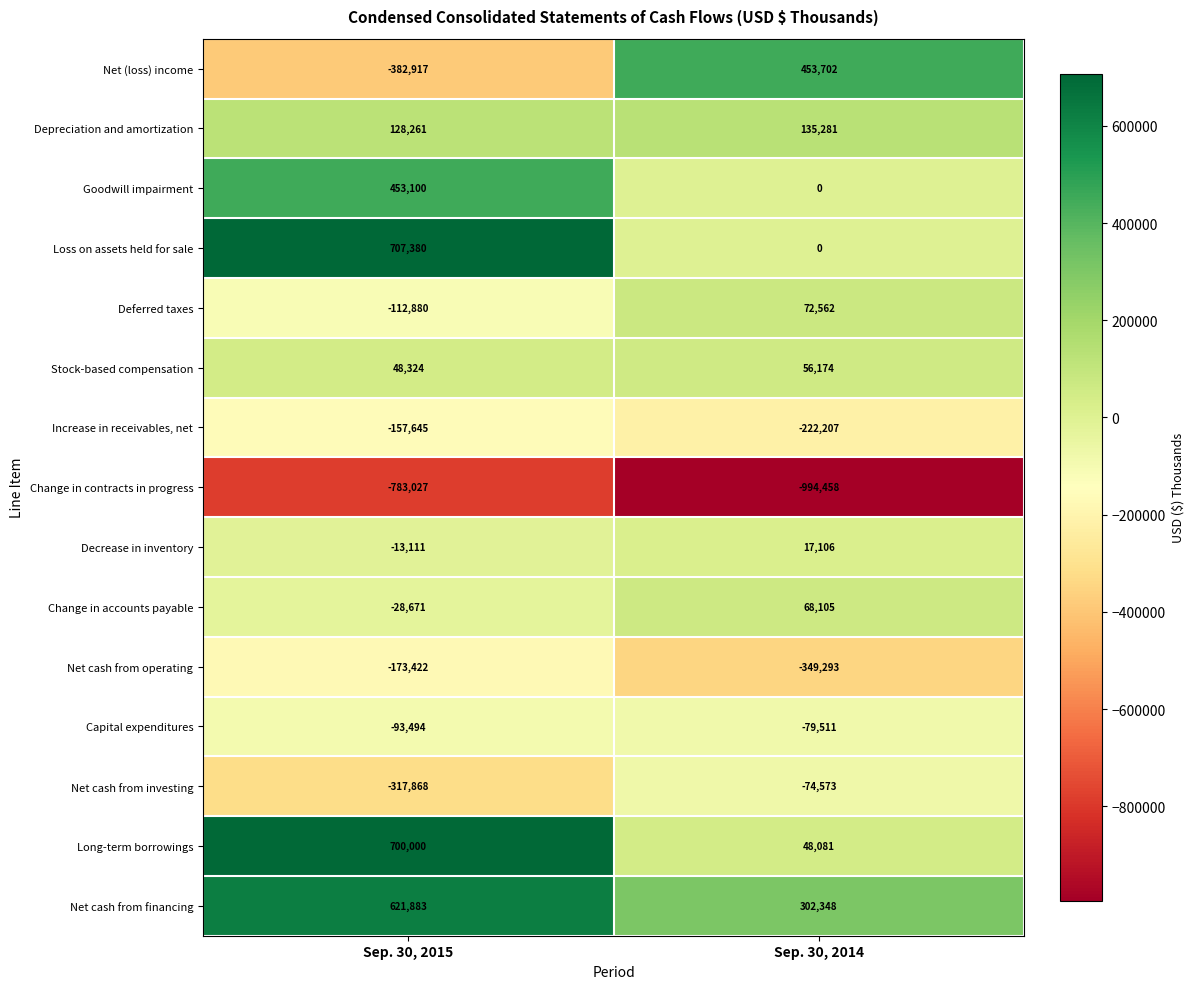

Reading left to right, transcribe all the data shown in this chart.

Net (loss) income: Sep. 30, 2015=-382917	Sep. 30, 2014=453702
Depreciation and amortization: Sep. 30, 2015=128261	Sep. 30, 2014=135281
Goodwill impairment: Sep. 30, 2015=453100	Sep. 30, 2014=0
Loss on assets held for sale: Sep. 30, 2015=707380	Sep. 30, 2014=0
Deferred taxes: Sep. 30, 2015=-112880	Sep. 30, 2014=72562
Stock-based compensation: Sep. 30, 2015=48324	Sep. 30, 2014=56174
Increase in receivables, net: Sep. 30, 2015=-157645	Sep. 30, 2014=-222207
Change in contracts in progress: Sep. 30, 2015=-783027	Sep. 30, 2014=-994458
Decrease in inventory: Sep. 30, 2015=-13111	Sep. 30, 2014=17106
Change in accounts payable: Sep. 30, 2015=-28671	Sep. 30, 2014=68105
Net cash from operating: Sep. 30, 2015=-173422	Sep. 30, 2014=-349293
Capital expenditures: Sep. 30, 2015=-93494	Sep. 30, 2014=-79511
Net cash from investing: Sep. 30, 2015=-317868	Sep. 30, 2014=-74573
Long-term borrowings: Sep. 30, 2015=700000	Sep. 30, 2014=48081
Net cash from financing: Sep. 30, 2015=621883	Sep. 30, 2014=302348